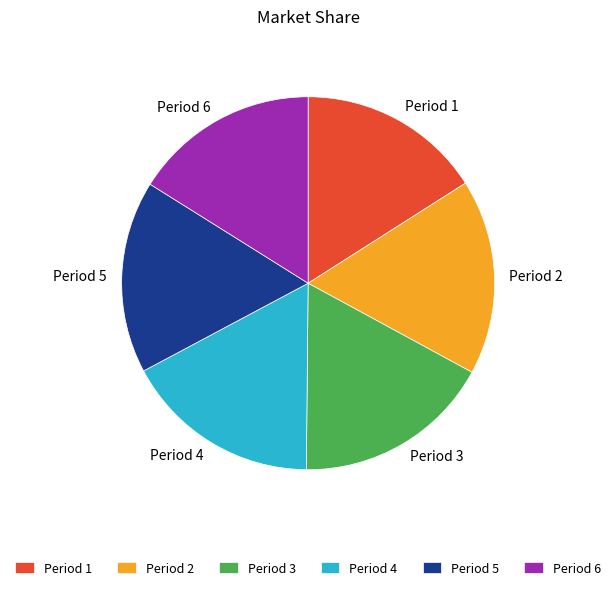

Is the sum of Period 3 and Period 2 greater than half?

No